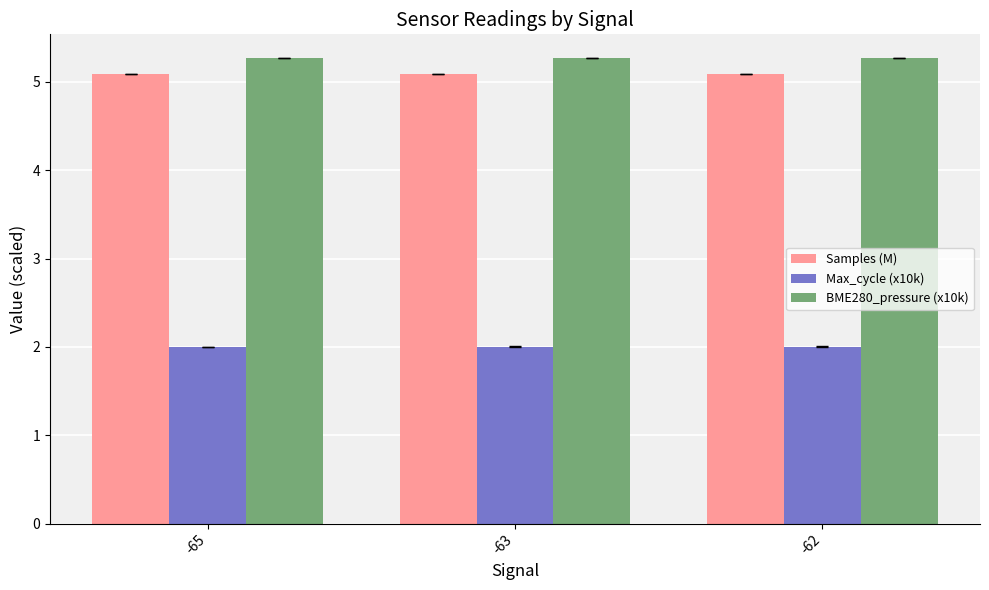

At -63, list the series in order from smallest to largest.

Max_cycle (x10k), Samples (M), BME280_pressure (x10k)